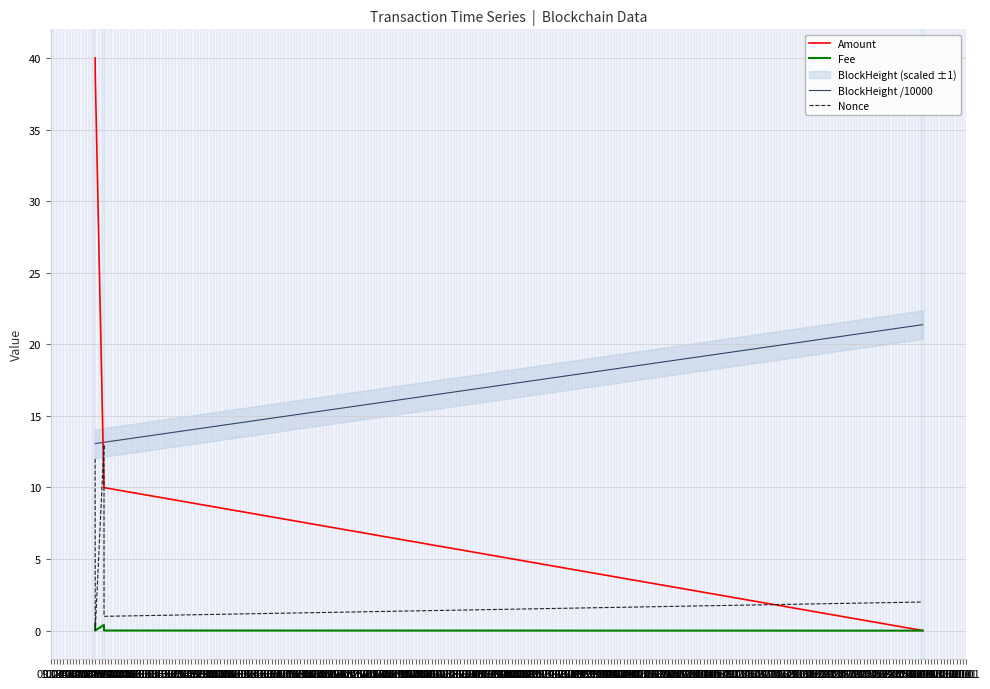

Which series ends up on top after the final intersection of Nonce and Amount?

Nonce